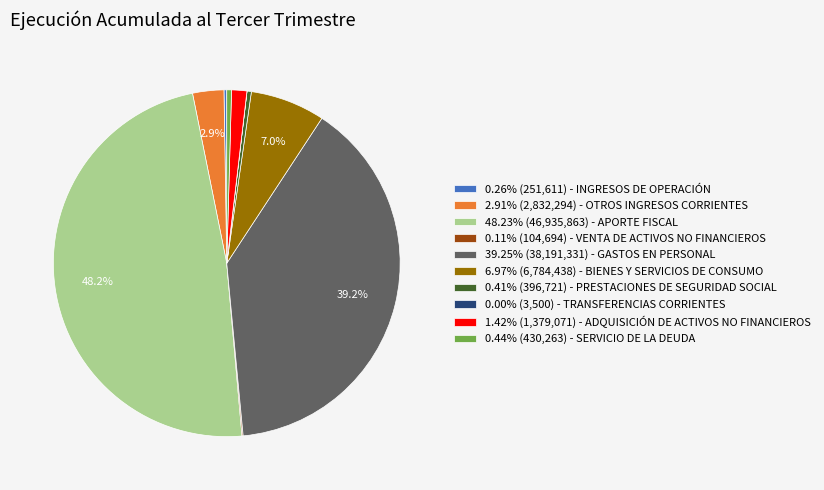

To the nearest percent, what is the average slice percentage?

10%